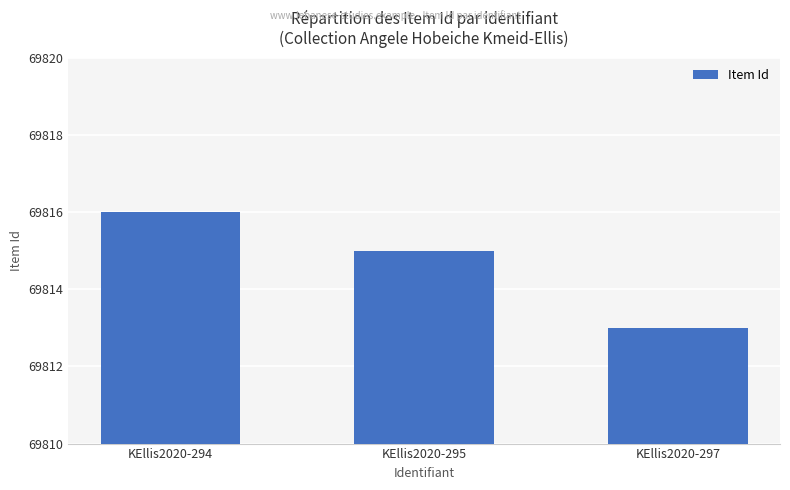

Are the bars grouped side by side (vs. stacked)?

No